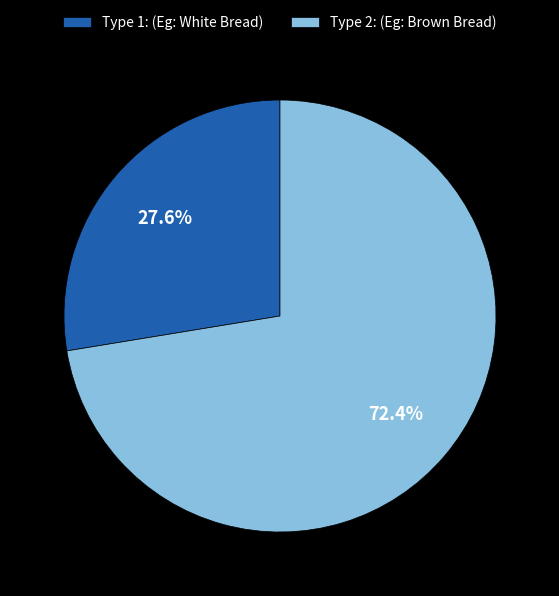

To the nearest percent, what is the difference between the Type 2: (Eg: Brown Bread) and Type 1: (Eg: White Bread) slice percentages?

45%